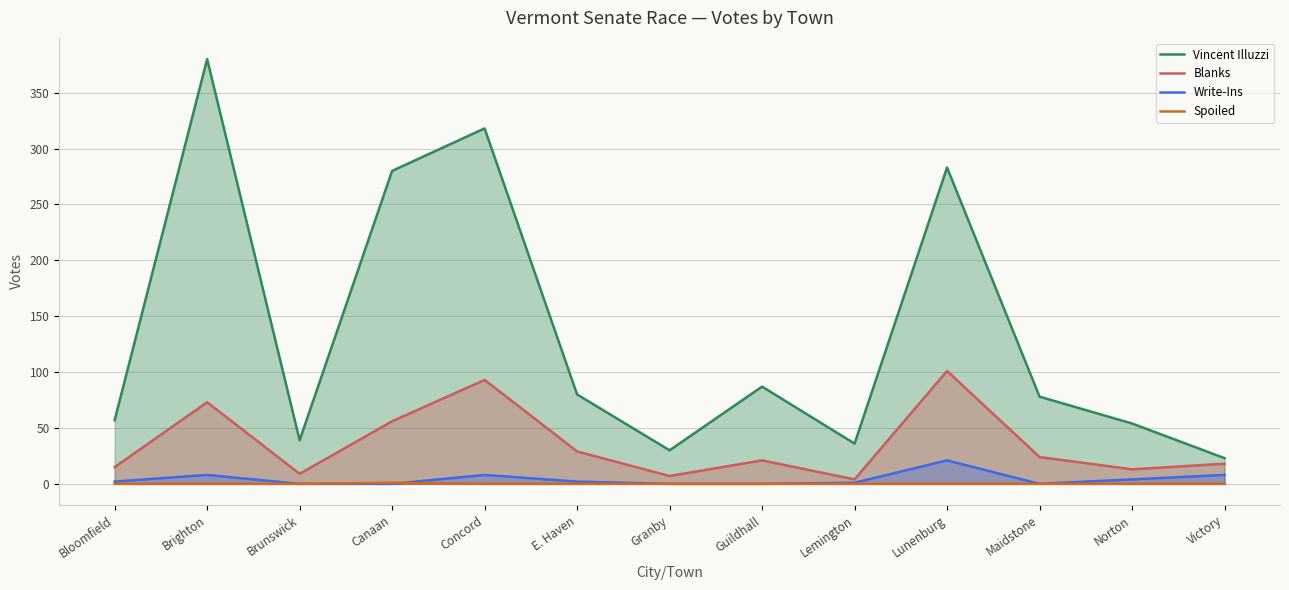

The value of Spoiled at Brighton is 0. True or false?

True